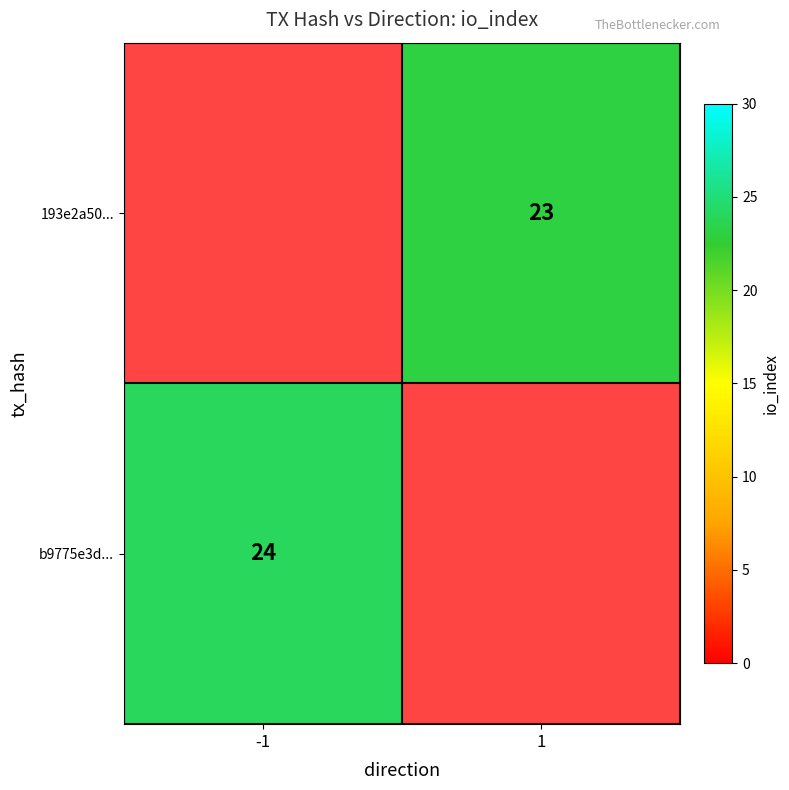

Which has a higher value, 1 or -1?

-1